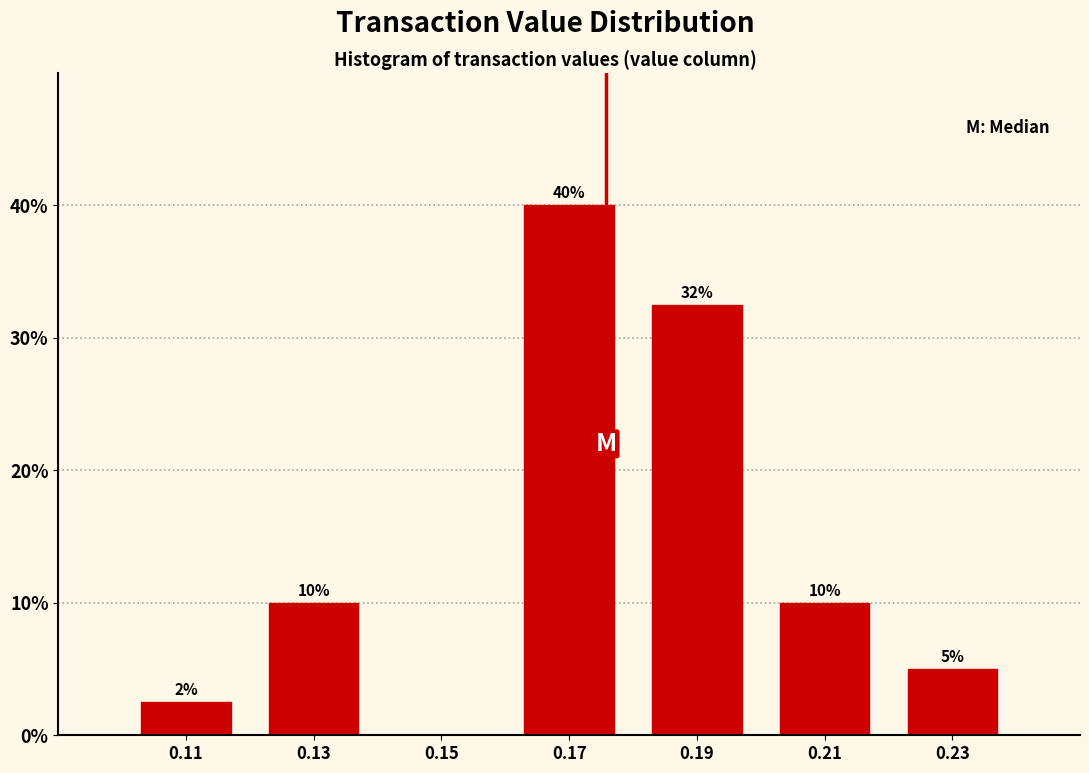

Over which range of the x-axis is the bar tallest?

0.16 to 0.18